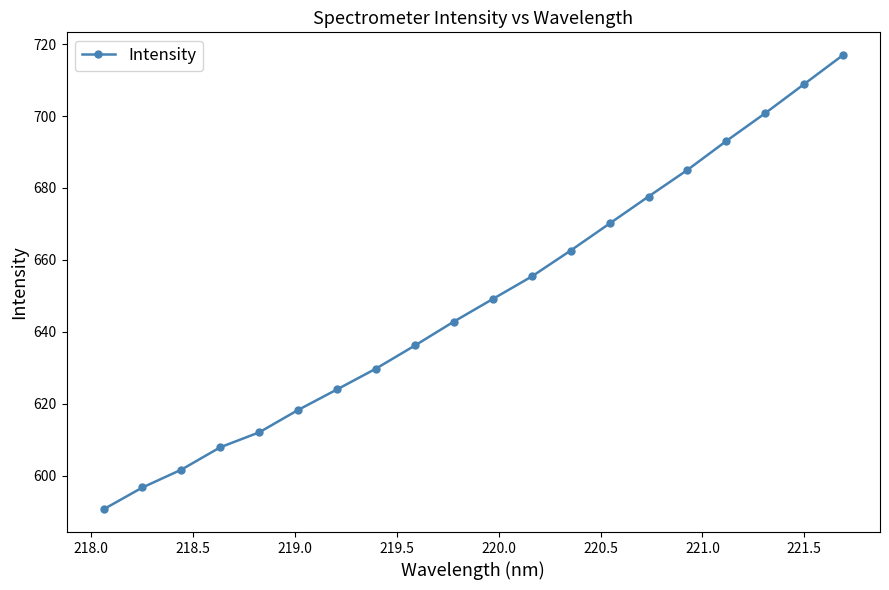

True or false: the data has more than 0 interior local peaks.

False